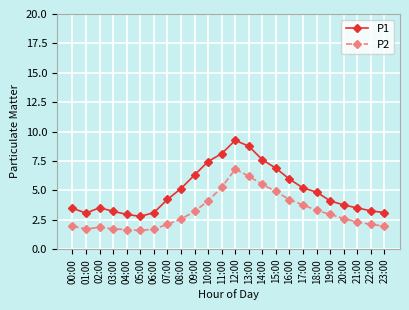

What is the difference between the second highest and second lowest values in the P1 series?

5.8